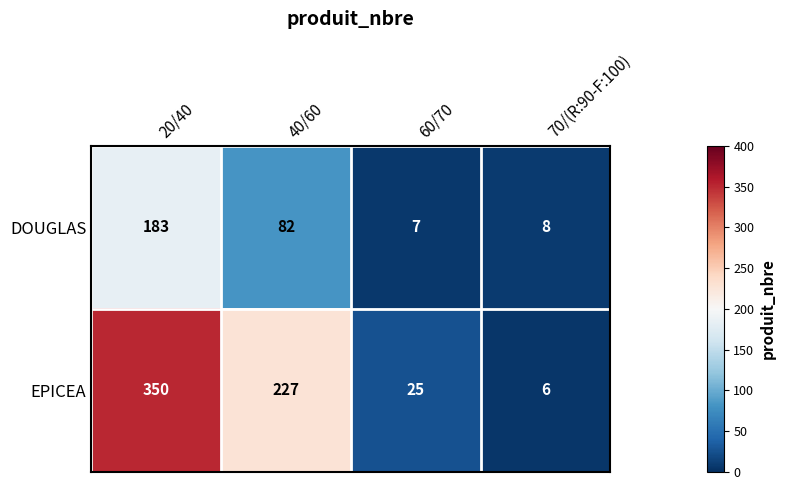

At which category is the sum across all series the highest?

20/40